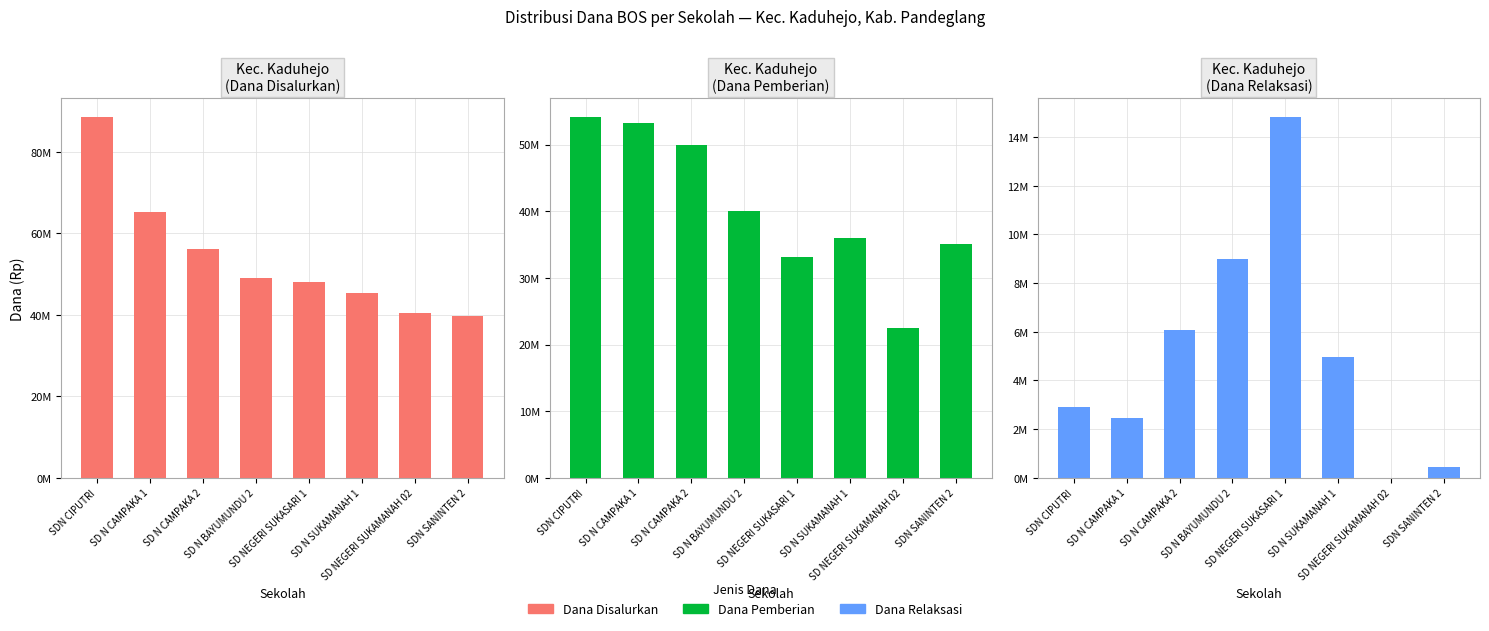

Which series has the largest total across all categories?

Dana Disalurkan